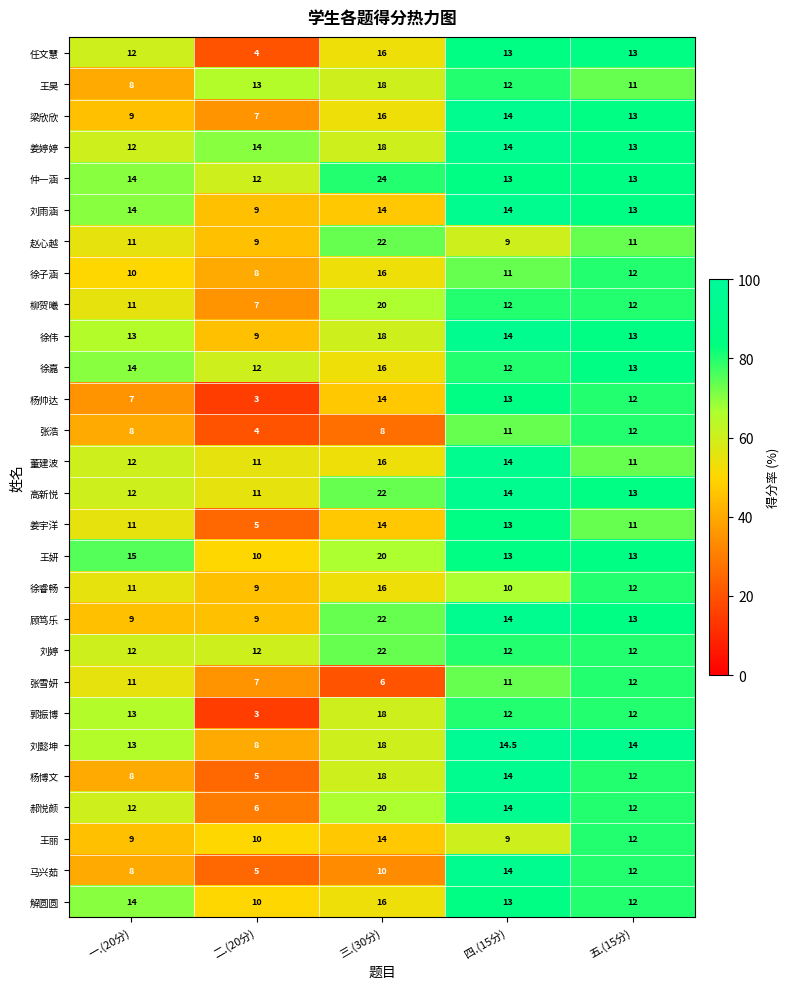

What is the maximum value shown in the chart?

24.0